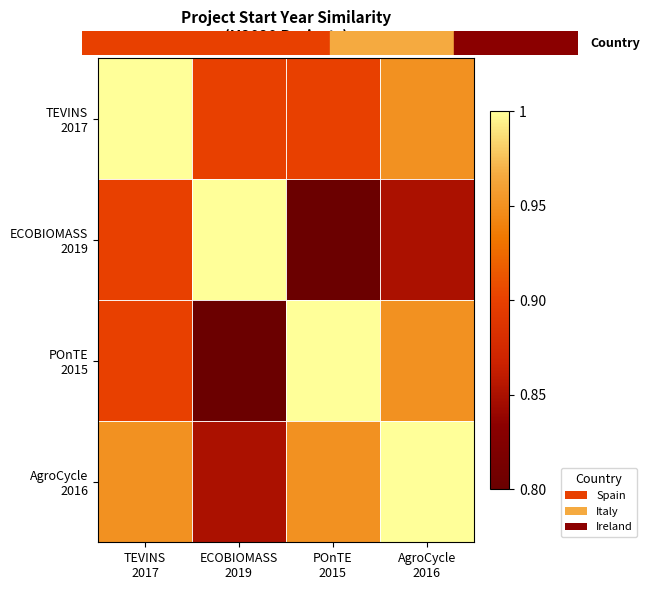

Which has a higher value, TEVINS
2017 or AgroCycle
2016?

TEVINS
2017